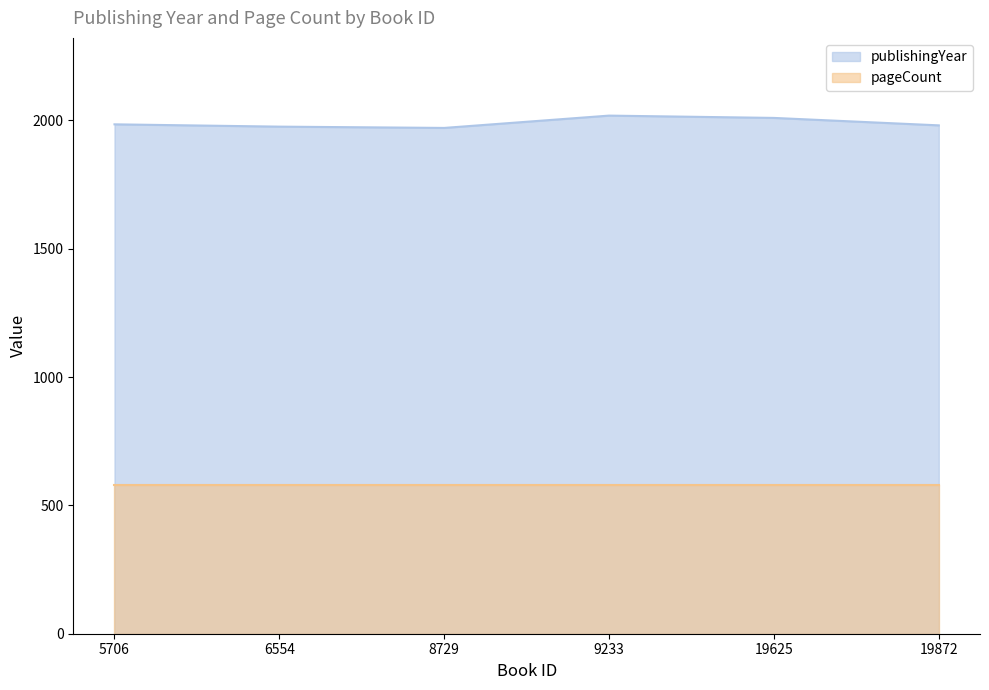

What is the change in value from 8729 to 19872?

+10